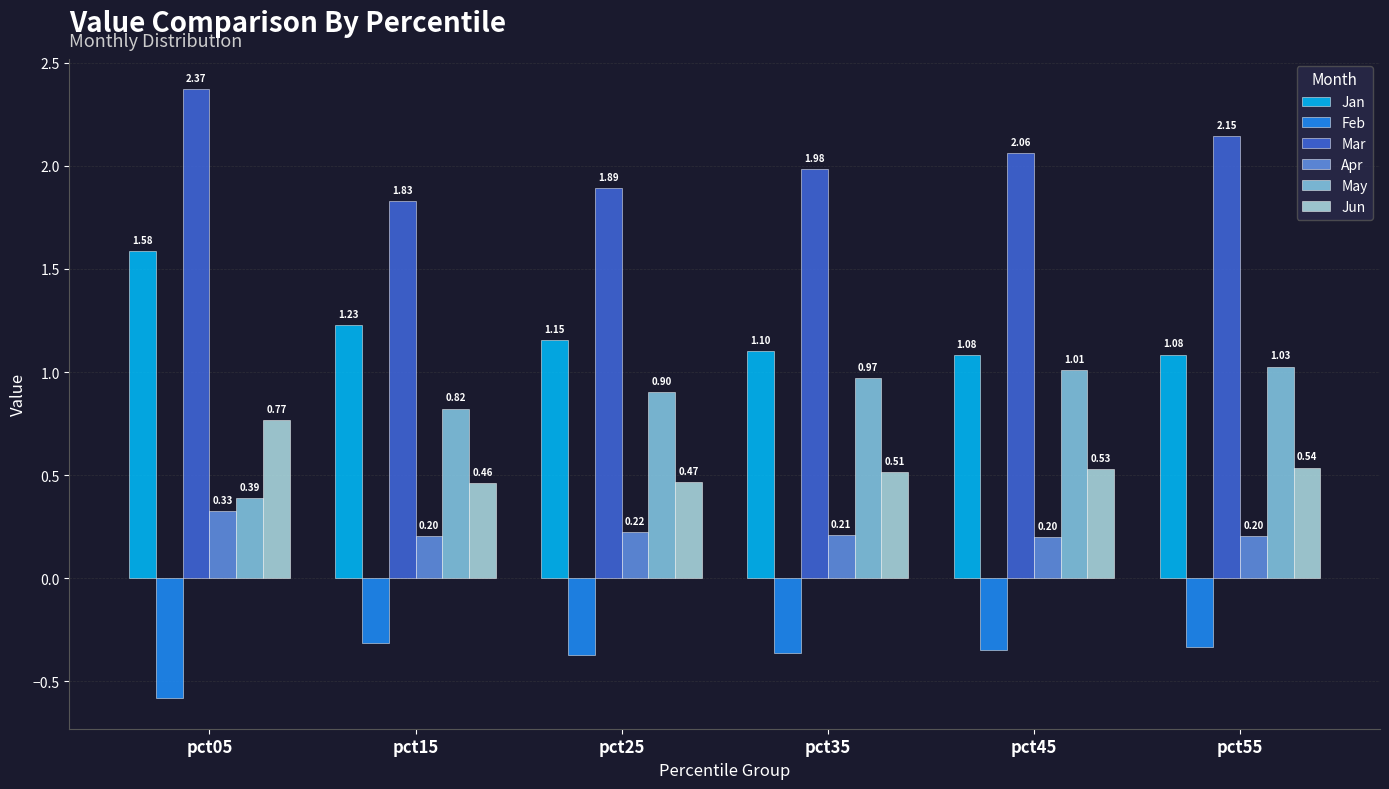

How many series are shown in this chart?

6